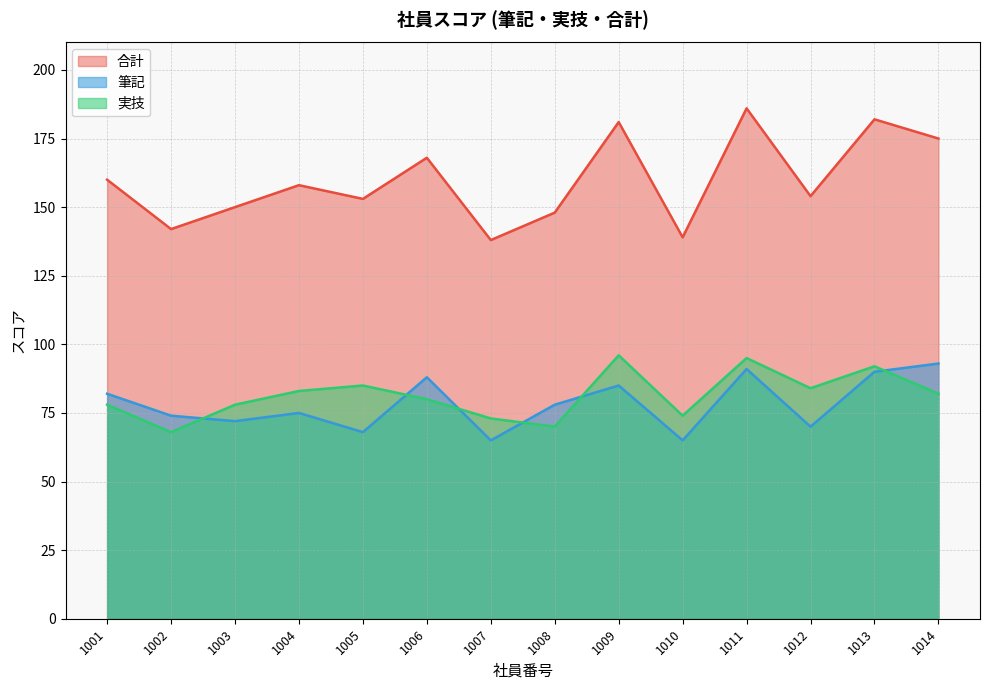

Is it true that 筆記 equals 65 at 1007?

True